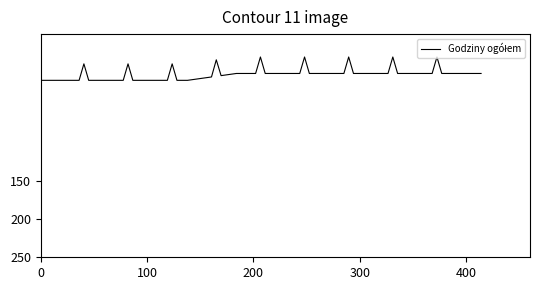

How many series are shown in this chart?

1